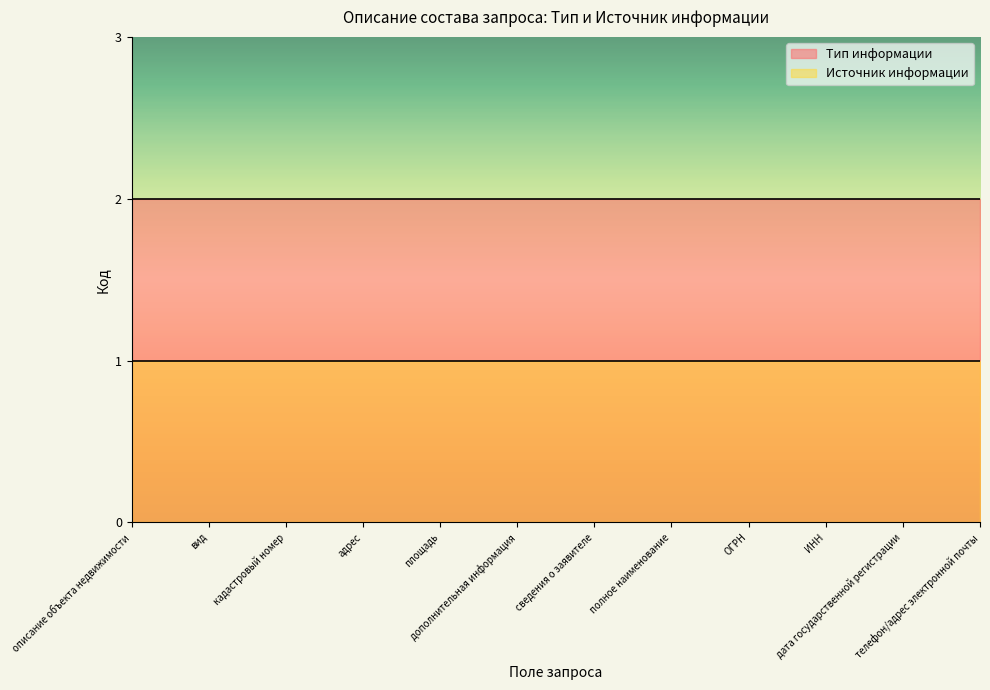

At how many categories does at least one series exceed 1?

12